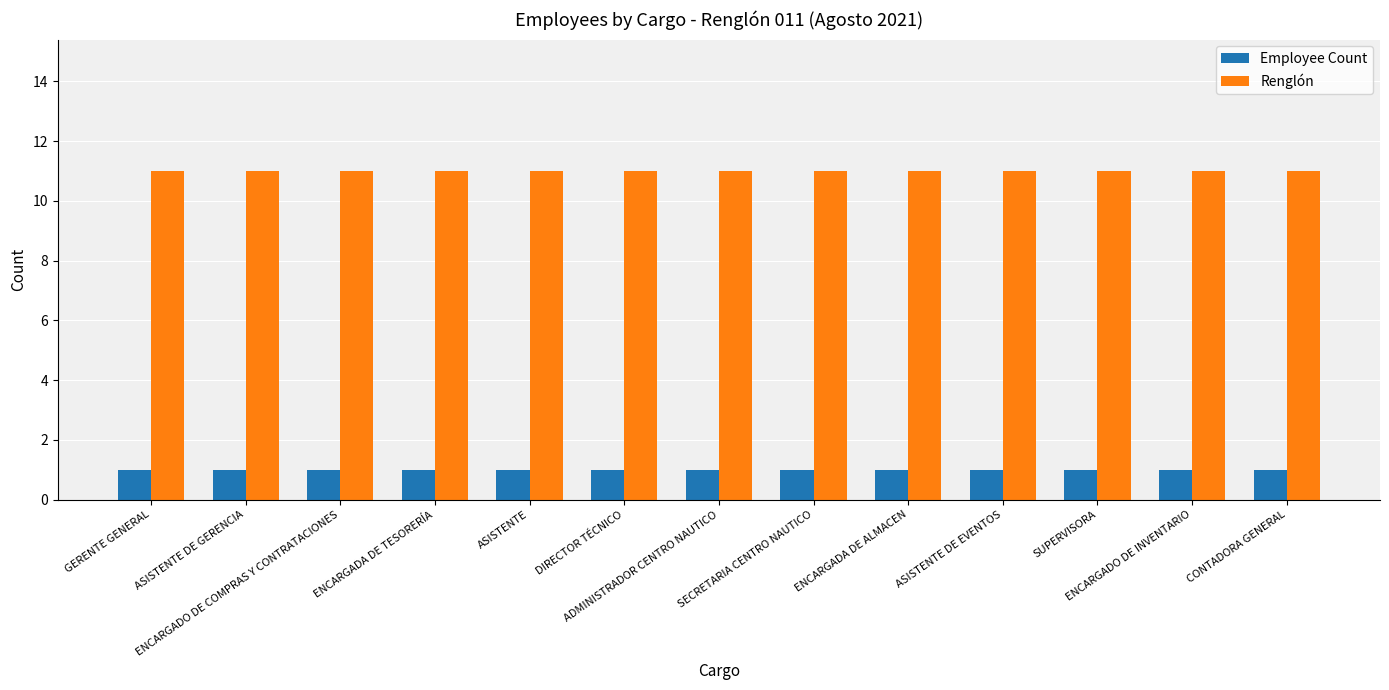

What is the value of the Renglón bar at the 3rd from the left?

11